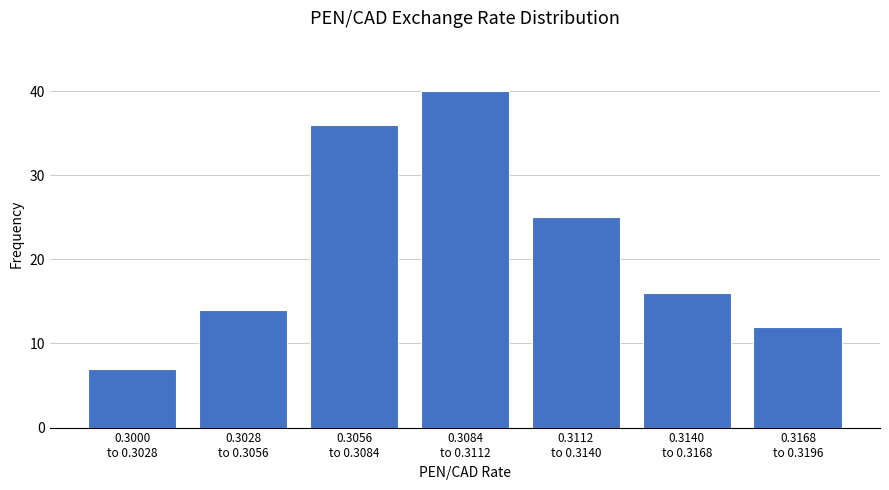

Reading left to right, extract all data points from this chart.

7	14	36	40	25	16	12